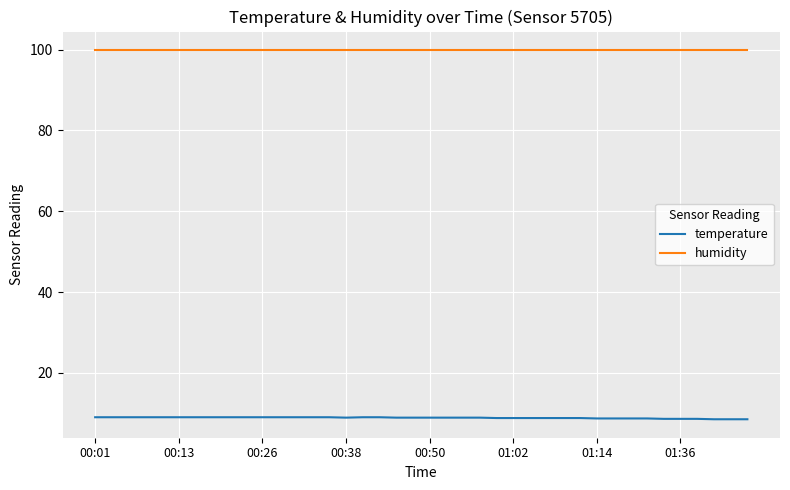

True or false: temperature and humidity intersect in this chart.

False